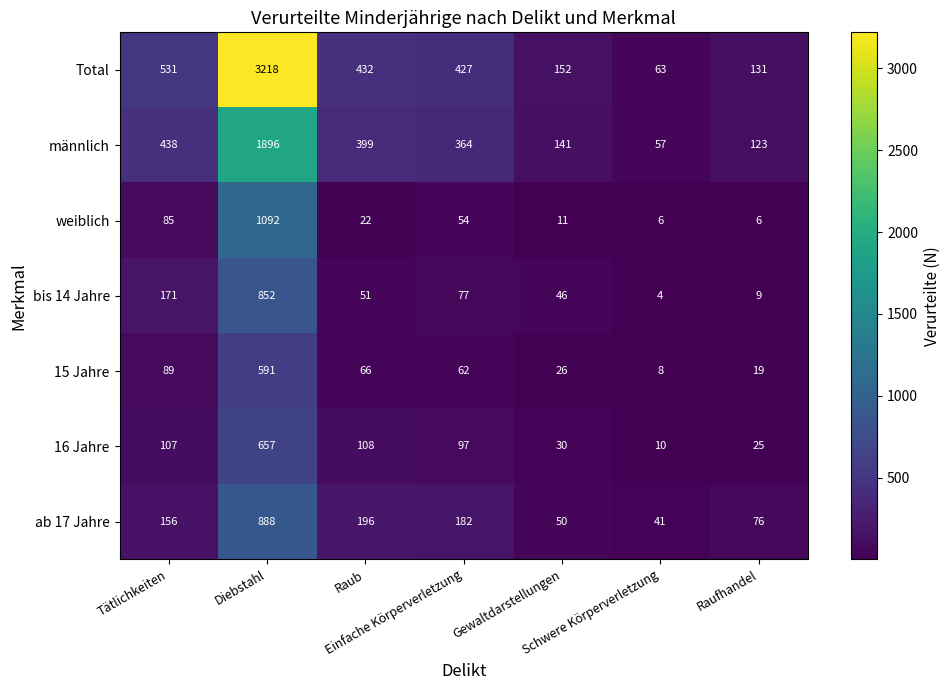

Which series has the widest spread of values?

Total